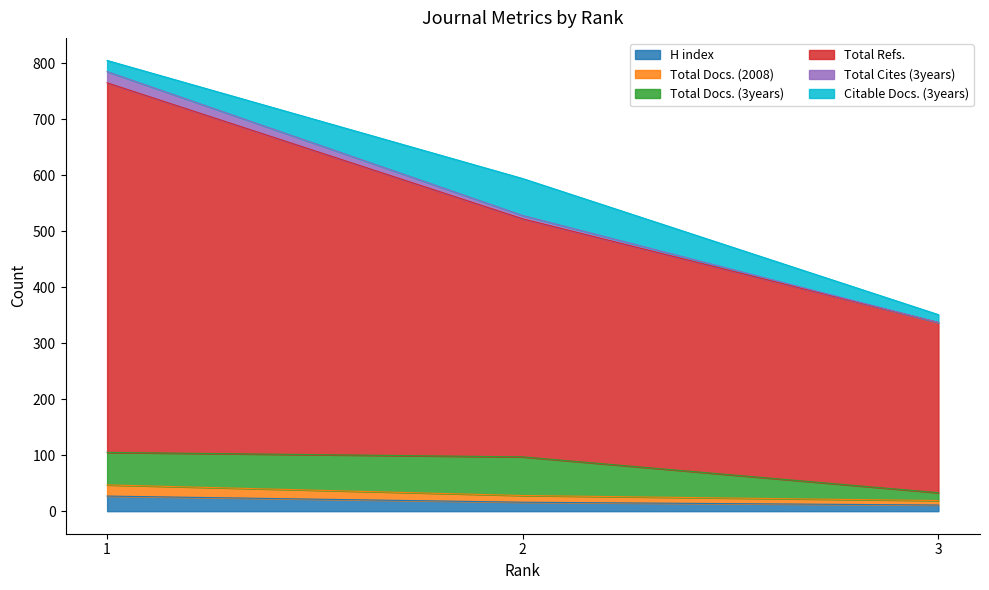

At how many categories does at least one series exceed 717?

1